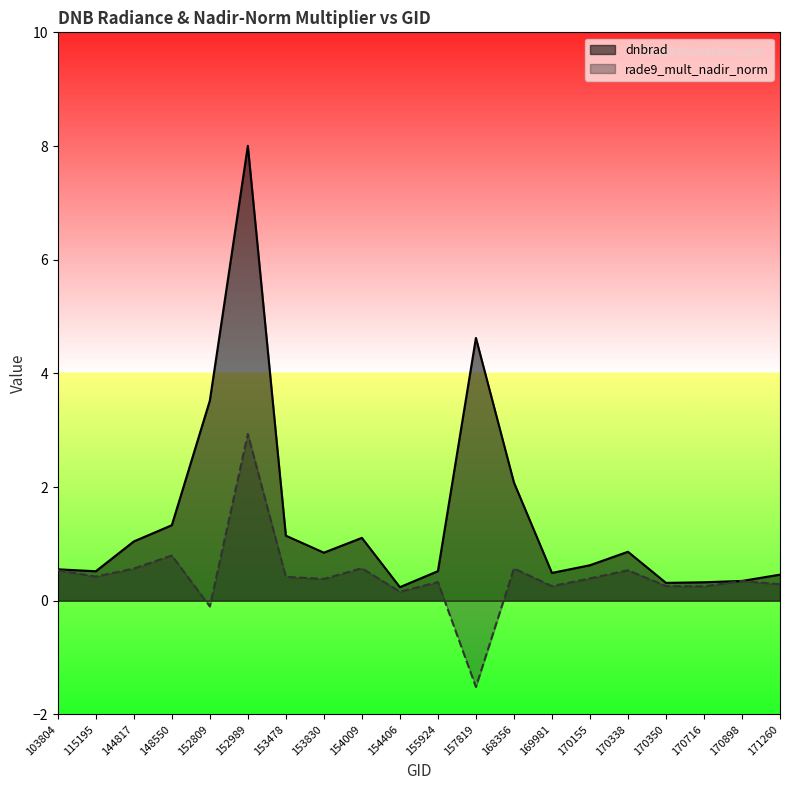

True or false: dnbrad and rade9_mult_nadir_norm cross at least once.

False